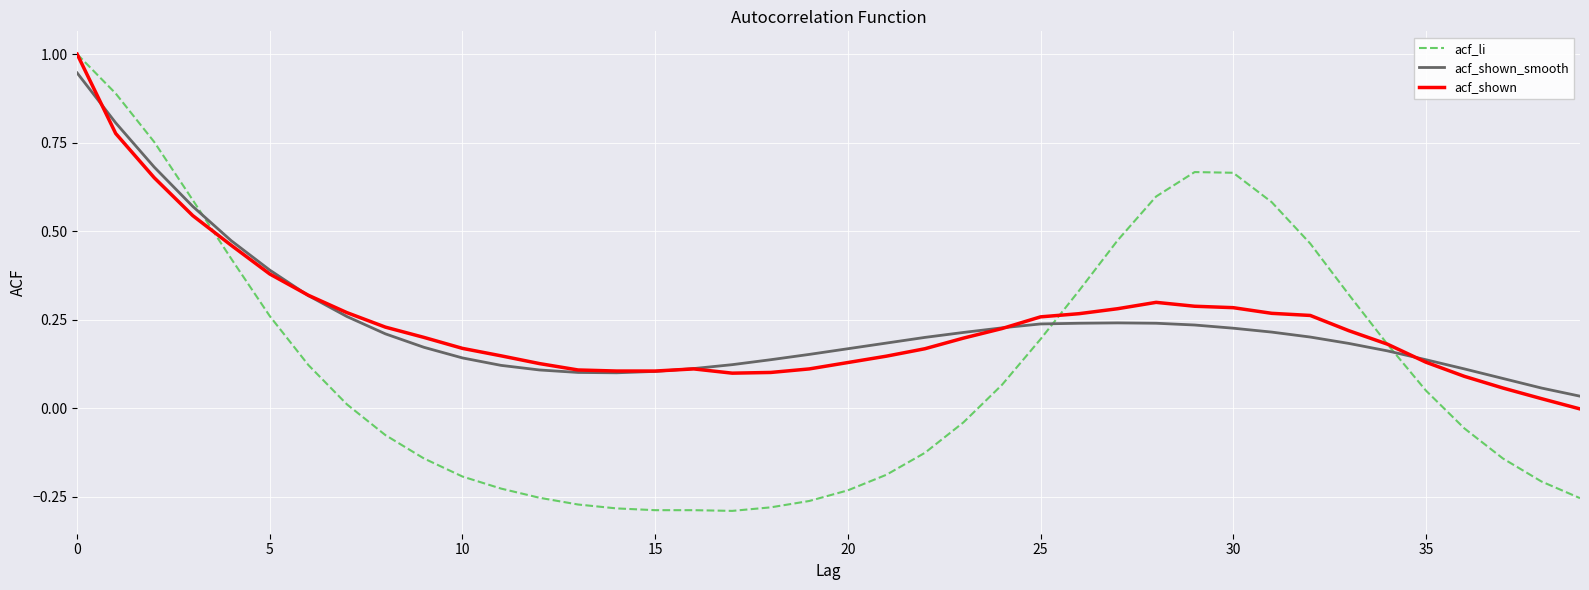

True or false: acf_shown_smooth and acf_li cross at least once.

True